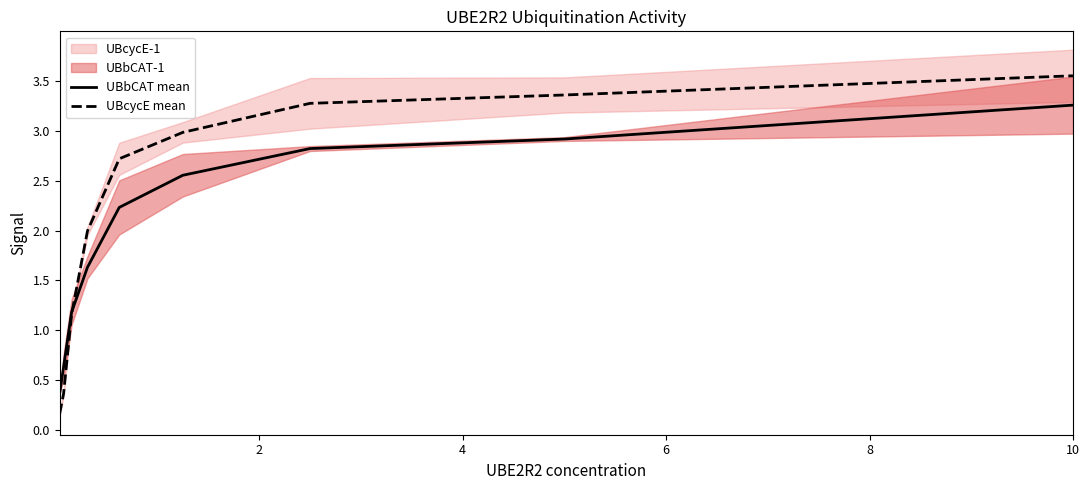

What is the lowest value of the UBbCAT mean series?

0.4